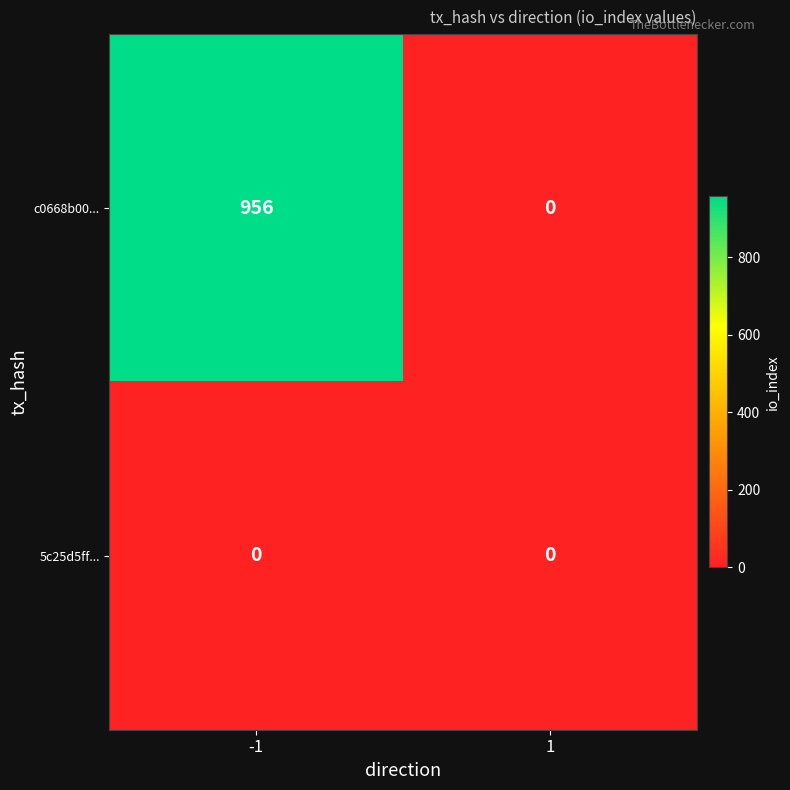

What is the spread (max minus min) of values at -1?

956